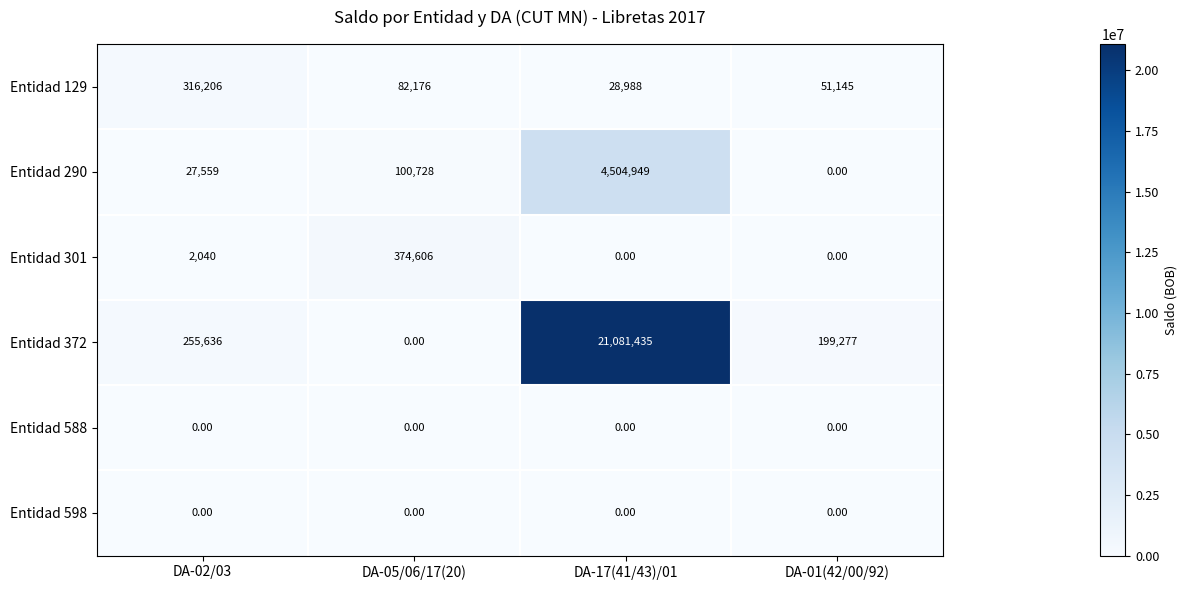

Which series changed the most between DA-05/06/17(20) and DA-01(42/00/92)?

Entidad 301